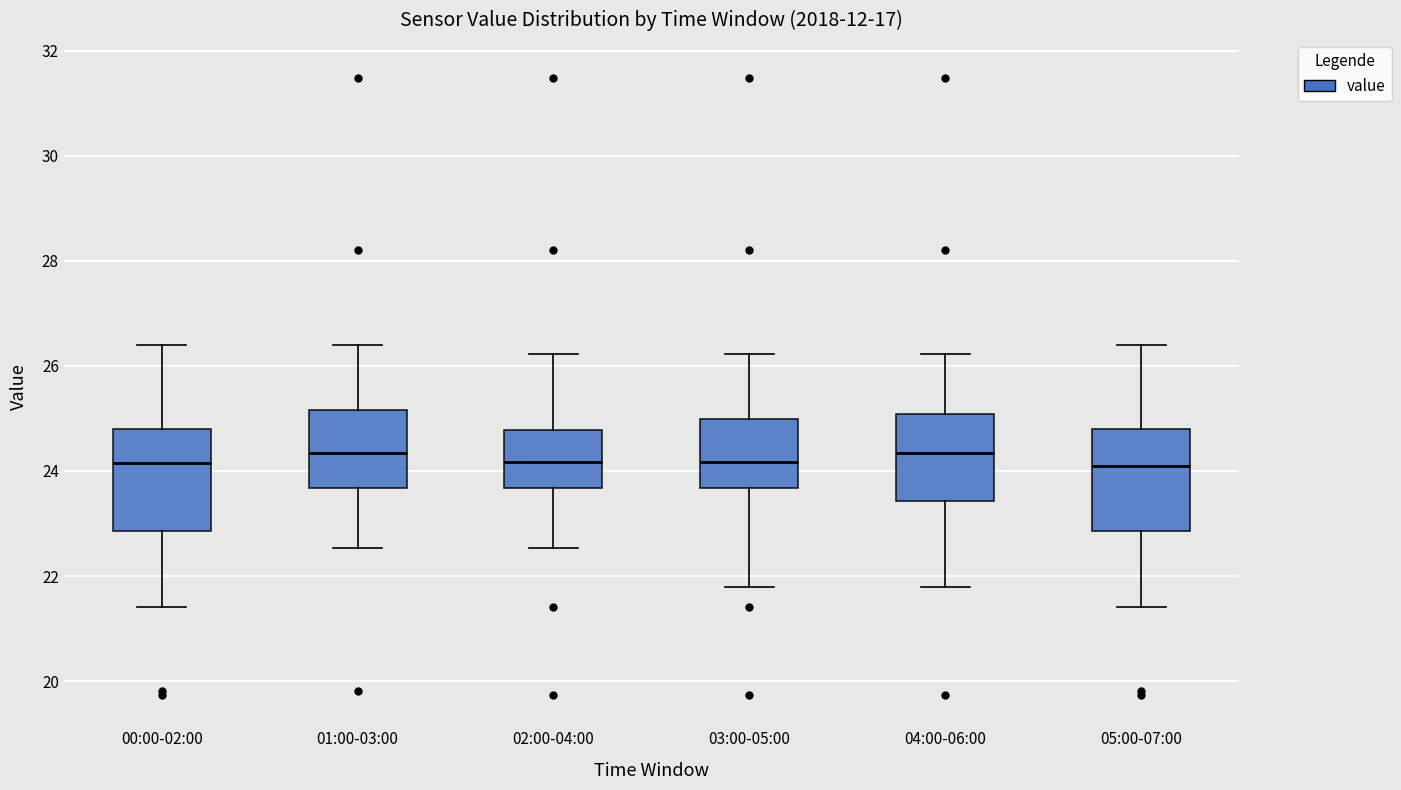

Reading left to right, read every box against the y-axis: the position of its median line, the range the box covers, and the ends of its whiskers. The values are not printed on the chart, so give them approximately, as read against the axis.

00:00-02:00: median 24.2, box 22.8 to 24.8, whiskers 21.4 to 26.4
01:00-03:00: median 24.4, box 23.6 to 25.2, whiskers 22.6 to 26.4
02:00-04:00: median 24.2, box 23.6 to 24.8, whiskers 22.6 to 26.2
03:00-05:00: median 24.2, box 23.6 to 25.0, whiskers 21.8 to 26.2
04:00-06:00: median 24.4, box 23.4 to 25.0, whiskers 21.8 to 26.2
05:00-07:00: median 24.2, box 22.8 to 24.8, whiskers 21.4 to 26.4